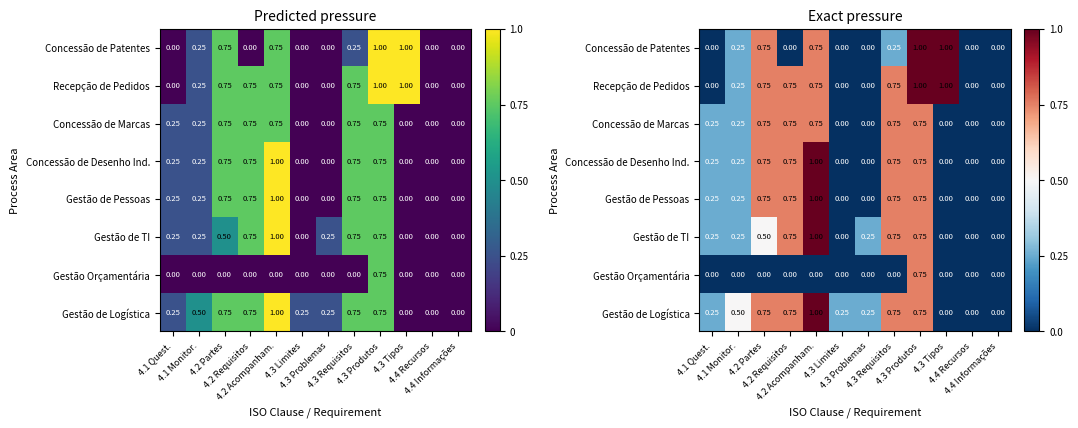

What is the difference between the highest and lowest values at 4.3 Produtos?

0.2